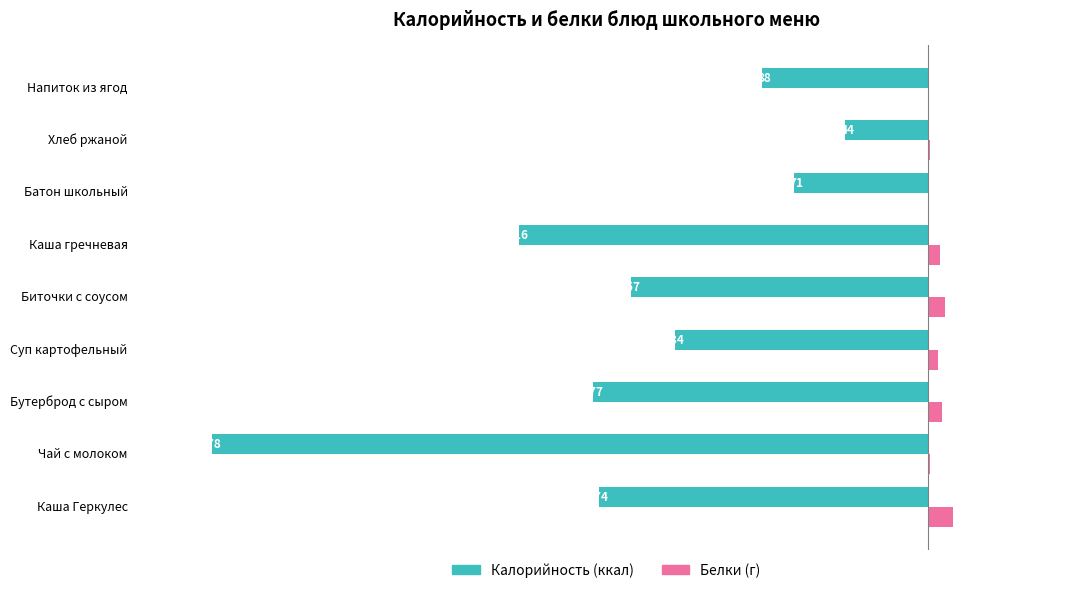

What is the sum of the Калорийность (ккал) values at Биточки с соусом and Напиток из ягод?

-245